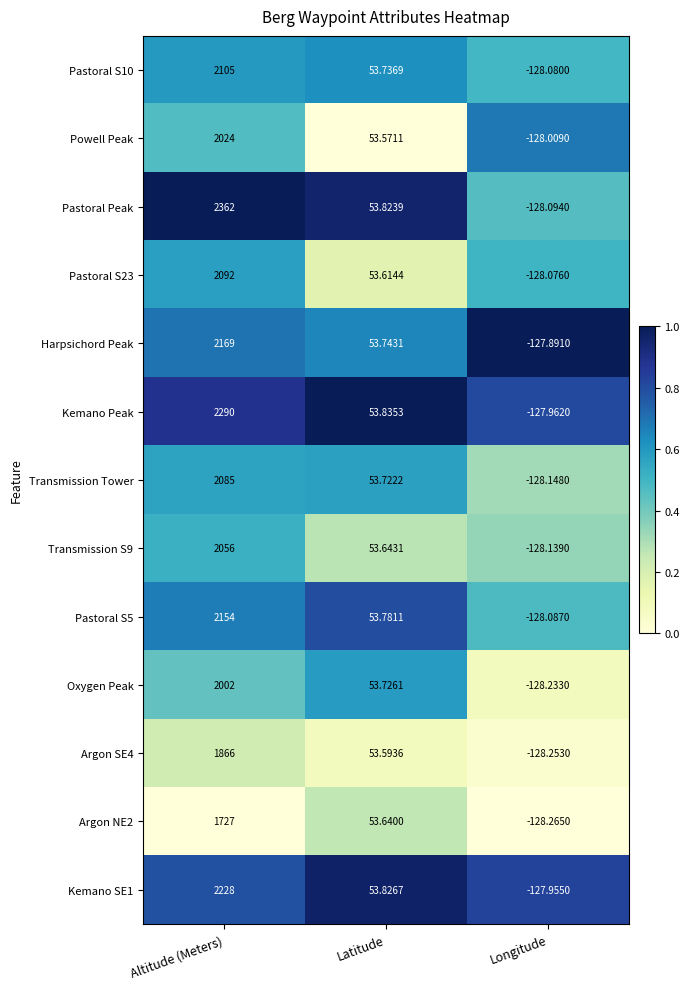

What is the total value across all series at Altitude (Meters)?

27160.0